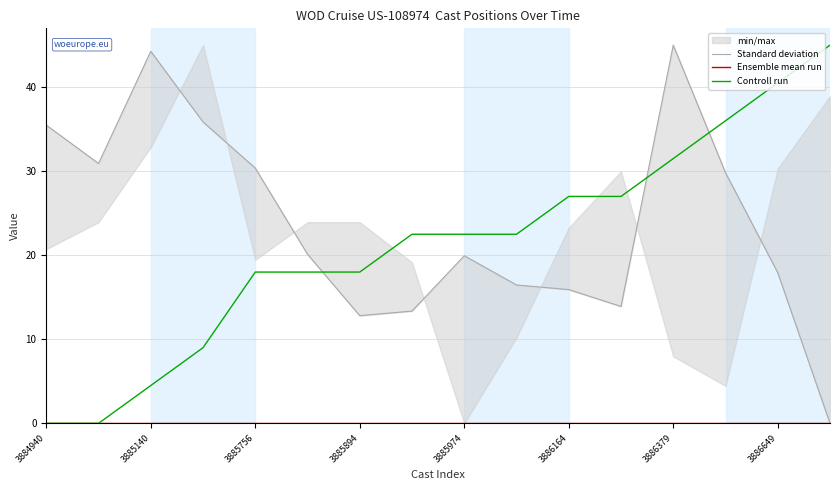

Is it true that Standard deviation equals 16.5 at 9?

True